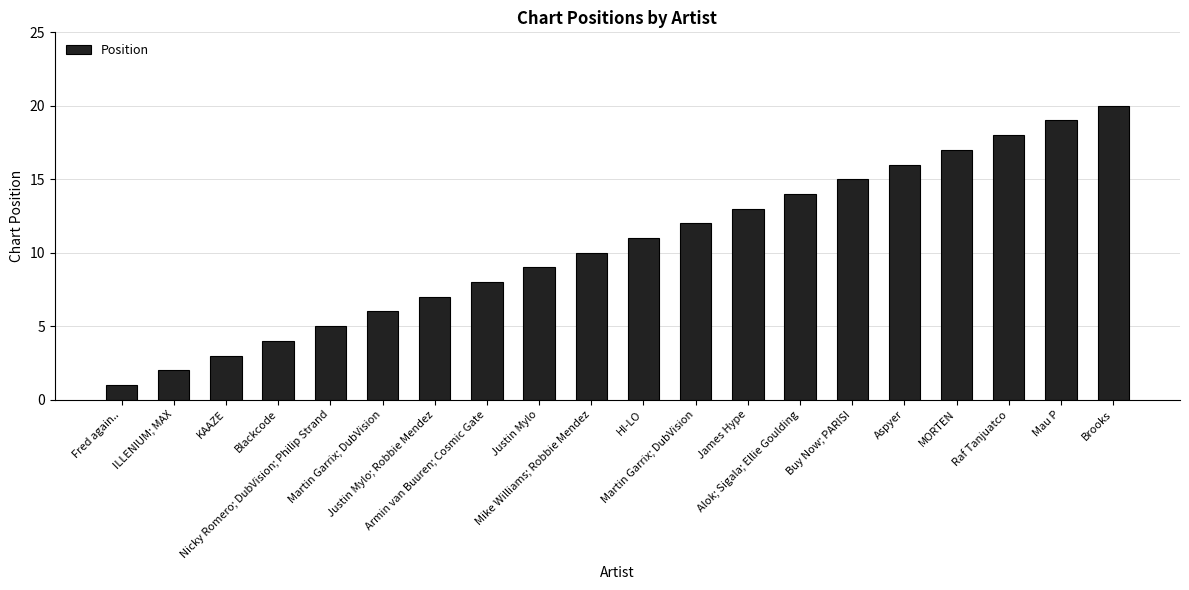

What is the difference between the second highest and minimum values?

18